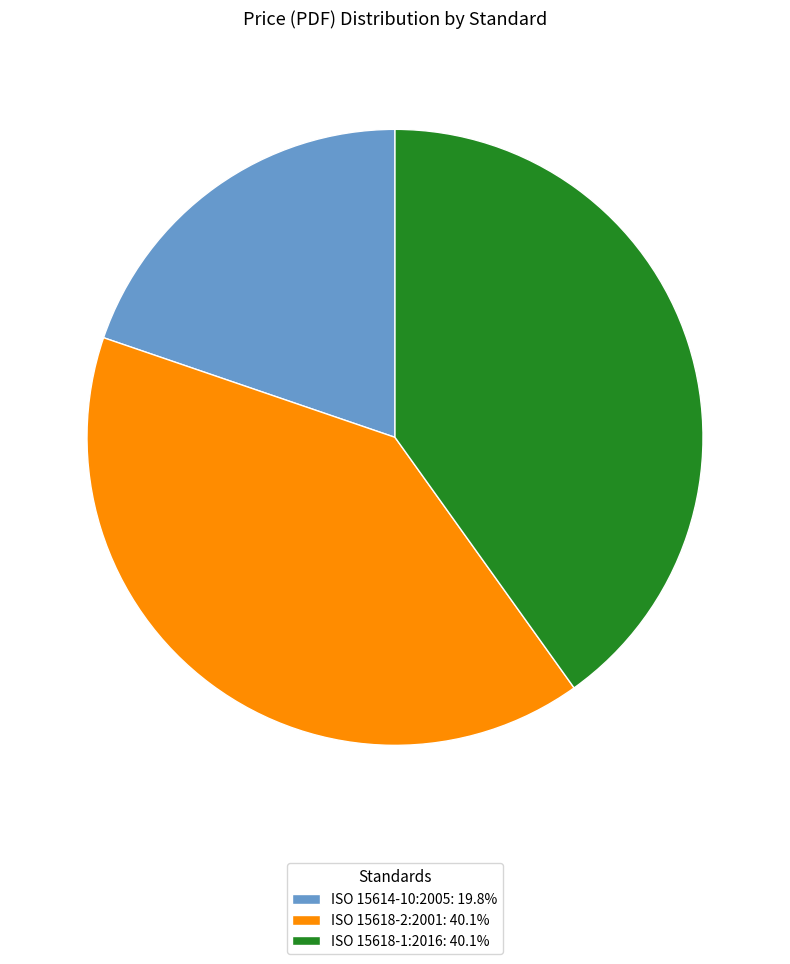

What is the ratio of the value at ISO 15618-1:2016: 40.1% to the value at ISO 15618-2:2001: 40.1%?

1.0